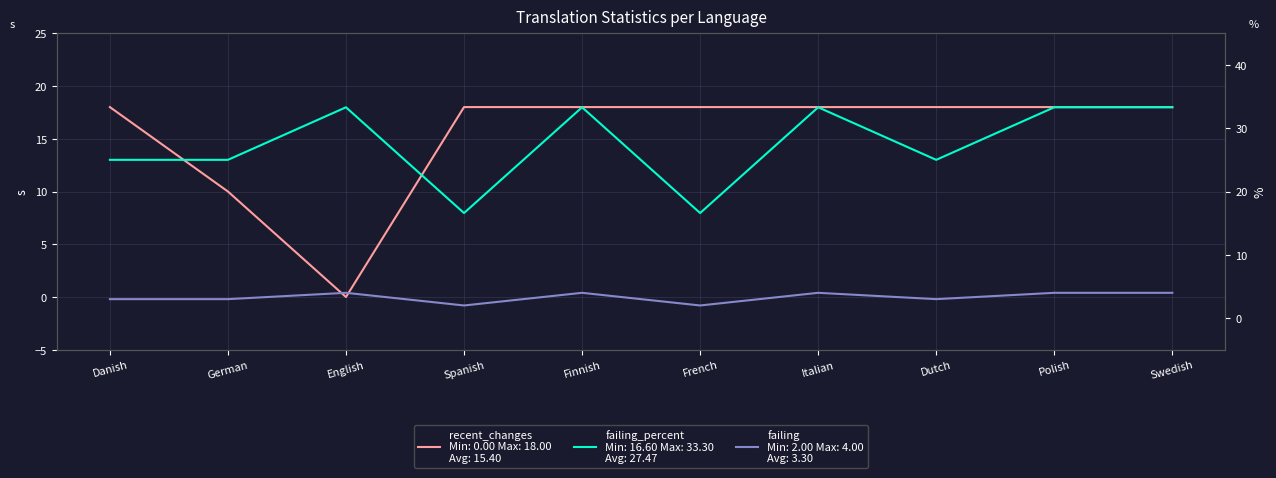

What is the value of the failing_percent point at the 8th from the left?

25.0